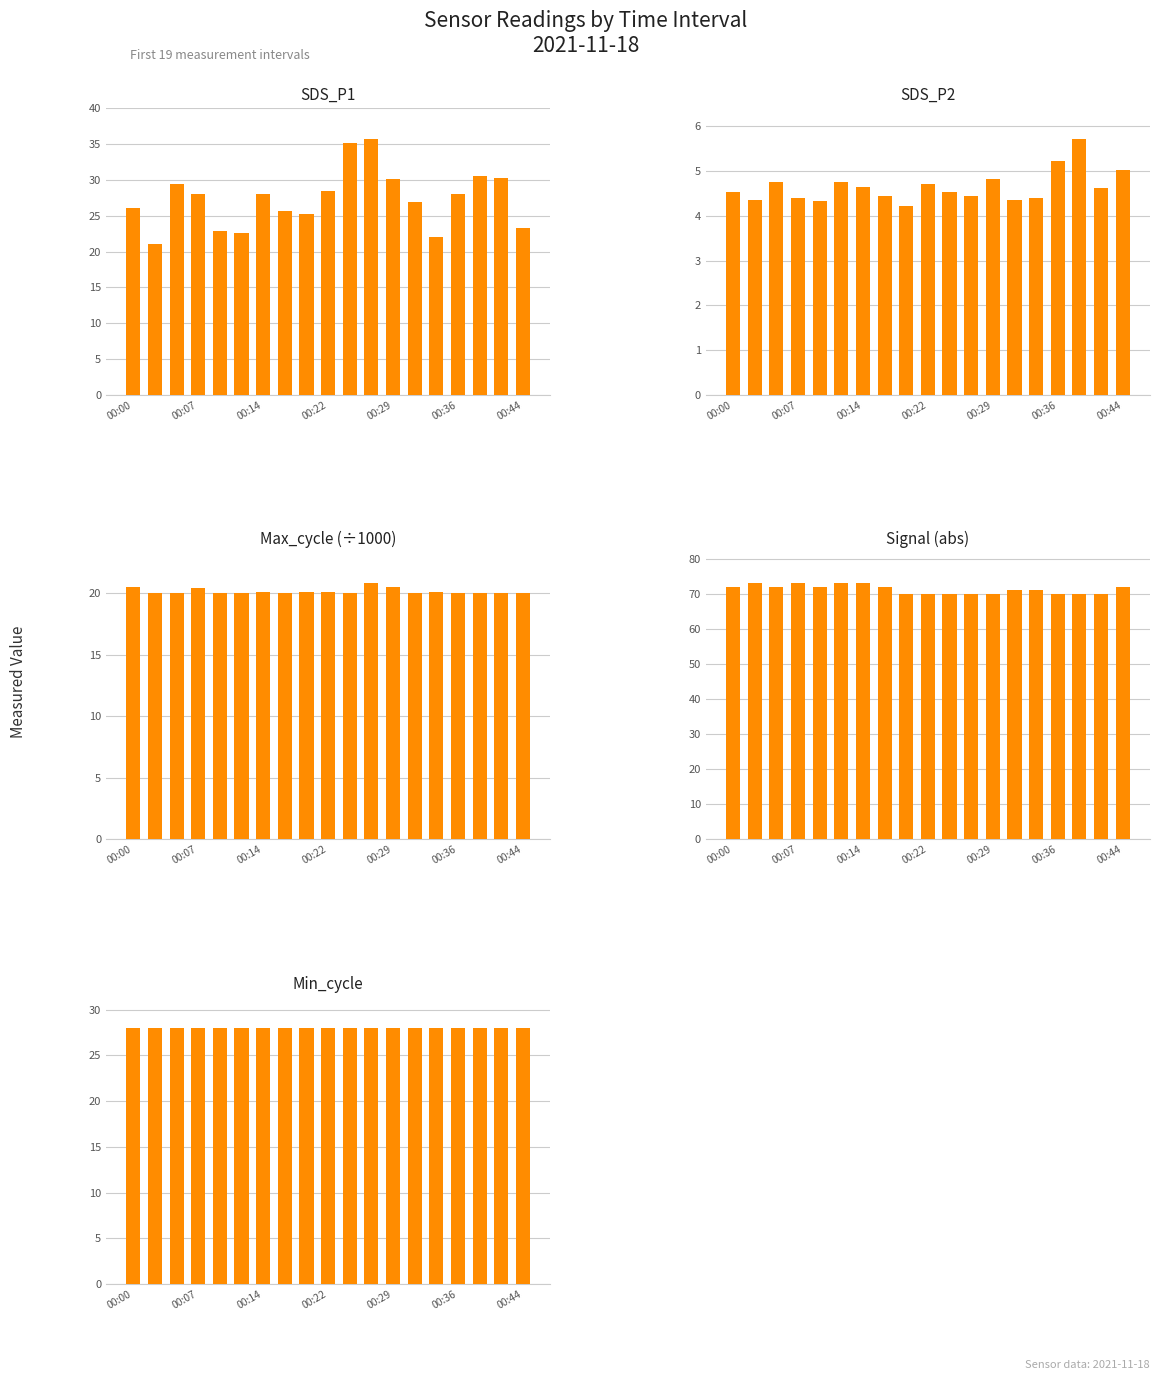

How many values in the SDS_P1 series exceed 27?

10